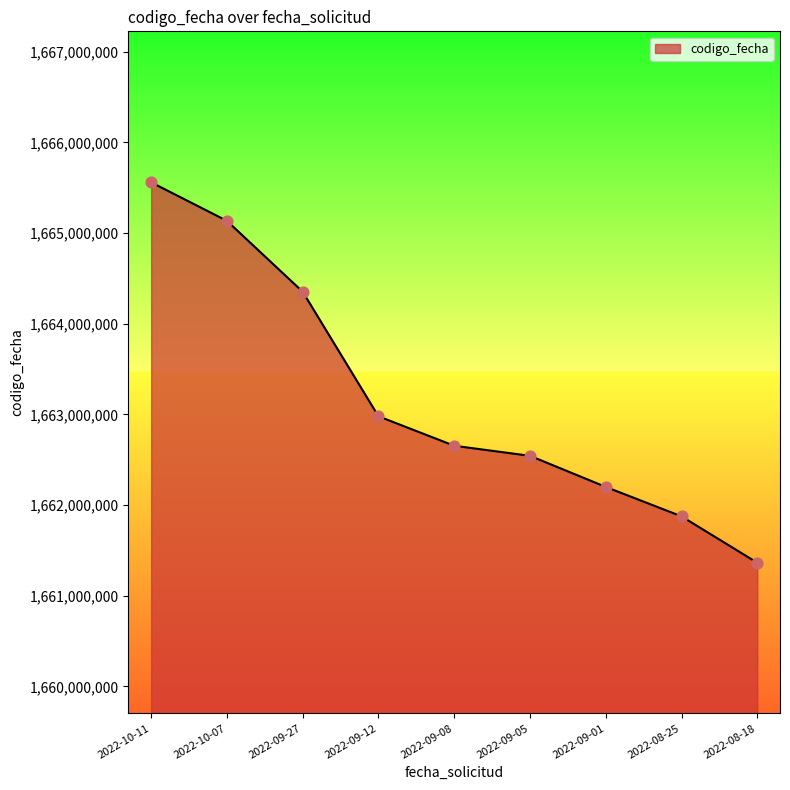

Approximately how many times larger is the value at 2022-09-12 compared to 2022-08-18?

1.0